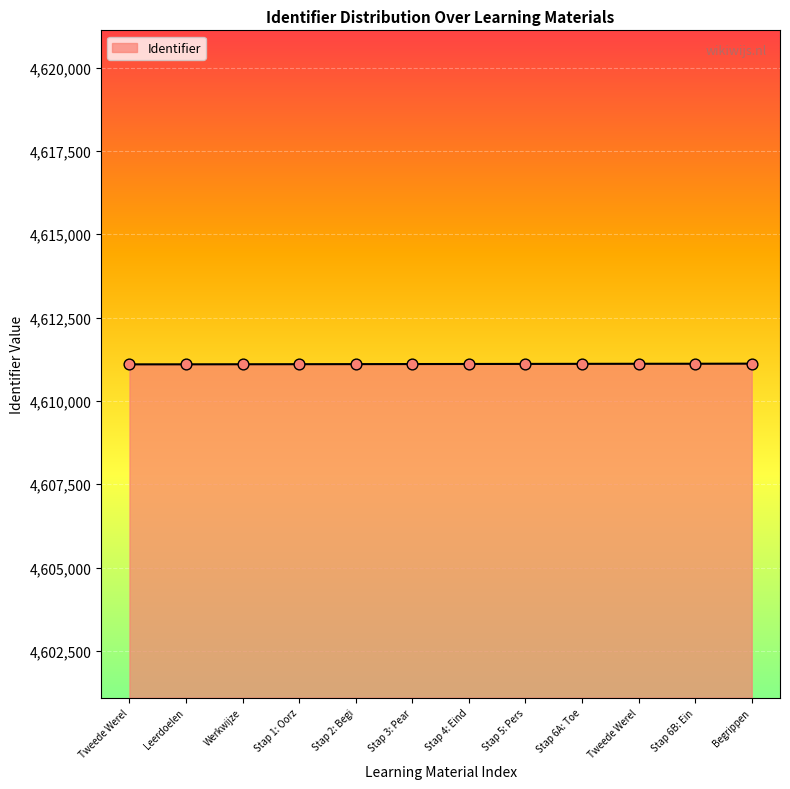

Does the chart have visible grid lines?

Yes